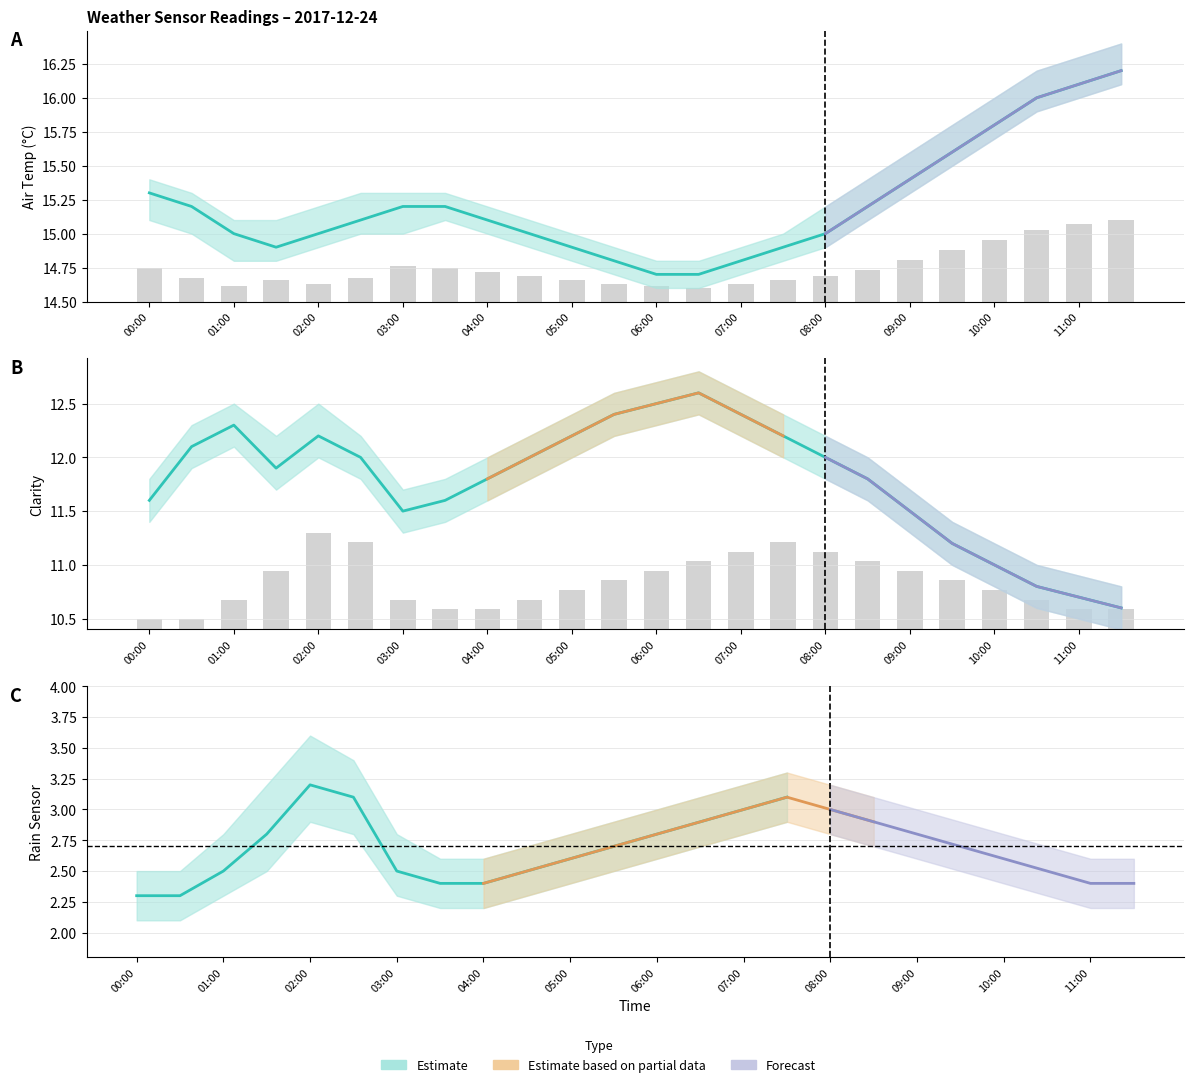

True or false: Clarity has a value of 5.7 at 06:00.

False